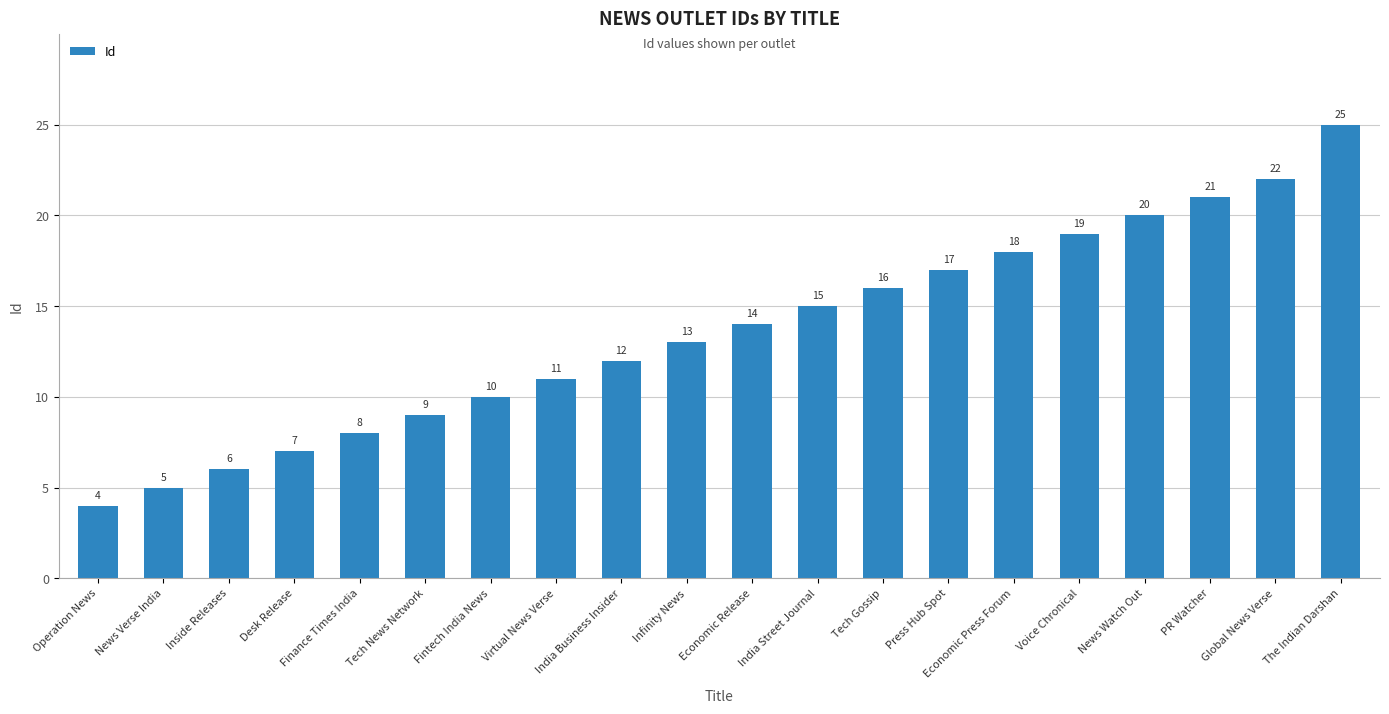

What is the minimum value shown in the chart?

4